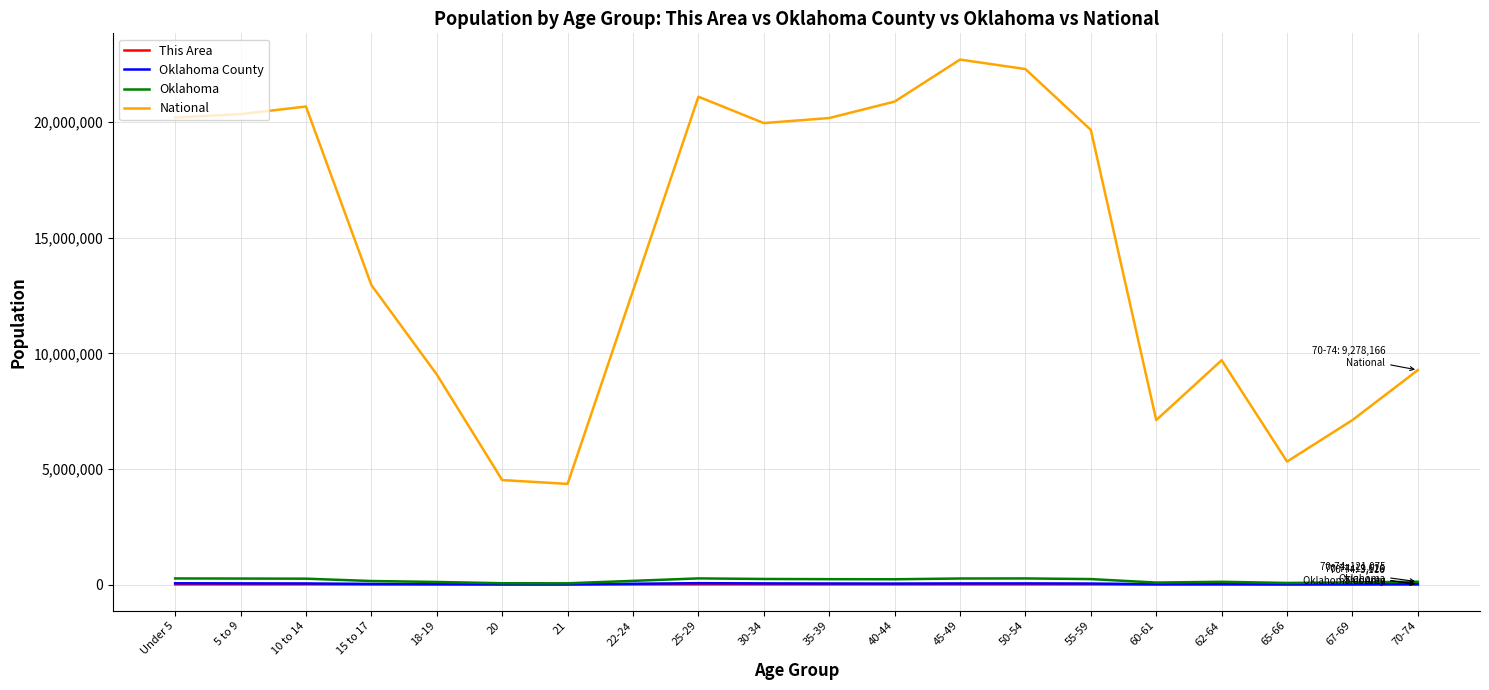

The This Area series shows 8453 at 30-34. True or false?

True